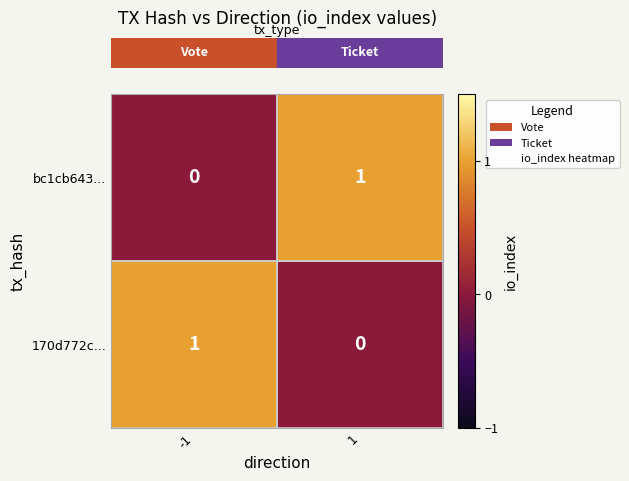

The bc1cb643... series shows 1 at 1. True or false?

True